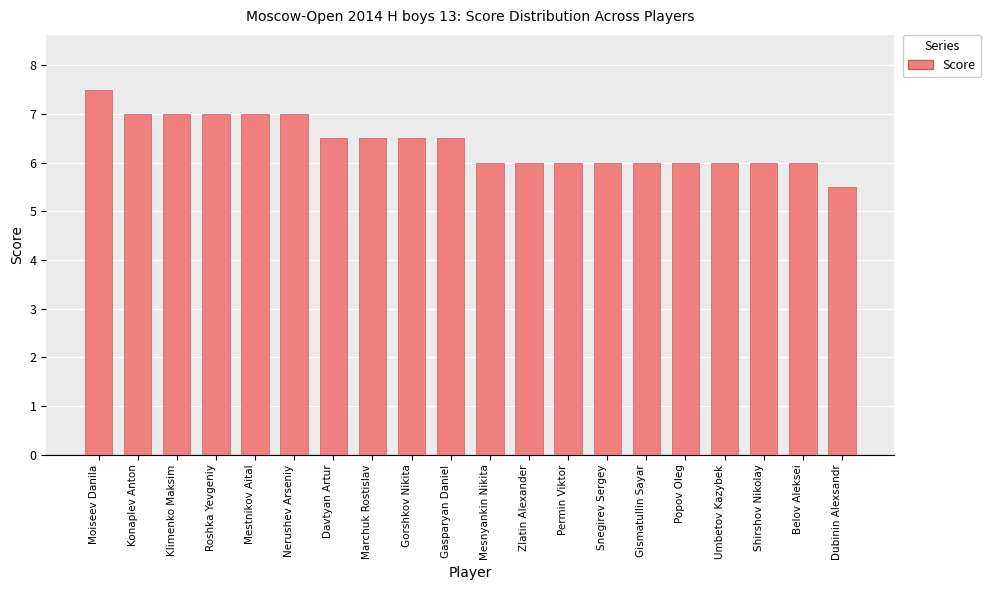

What is the approximate value at Konaplev Anton?

7.0